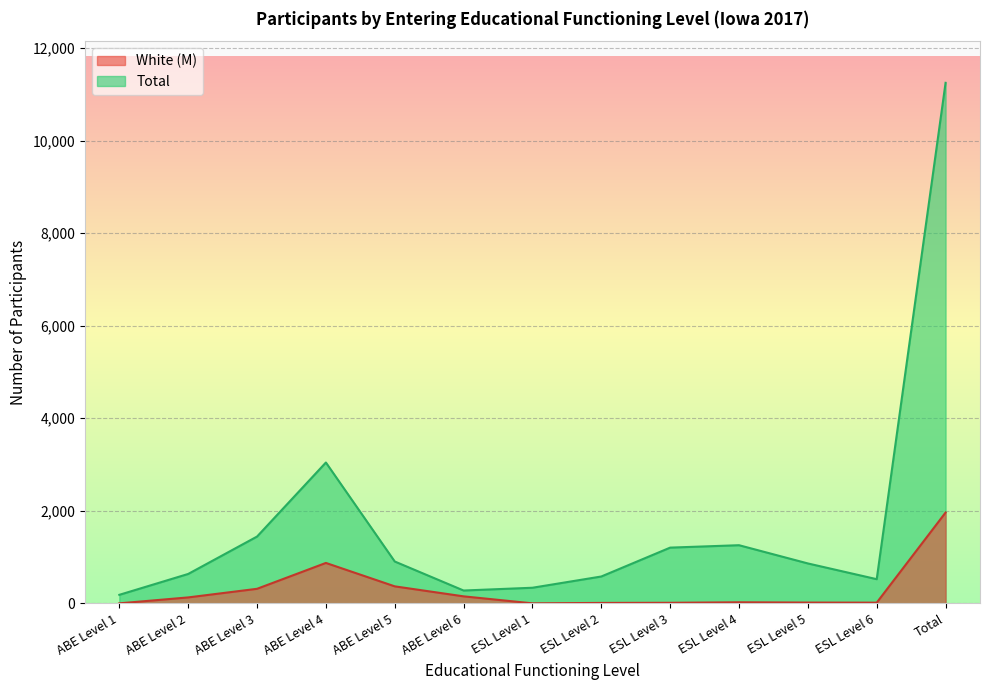

Between ESL Level 3 and ABE Level 2, which is larger?

ABE Level 2